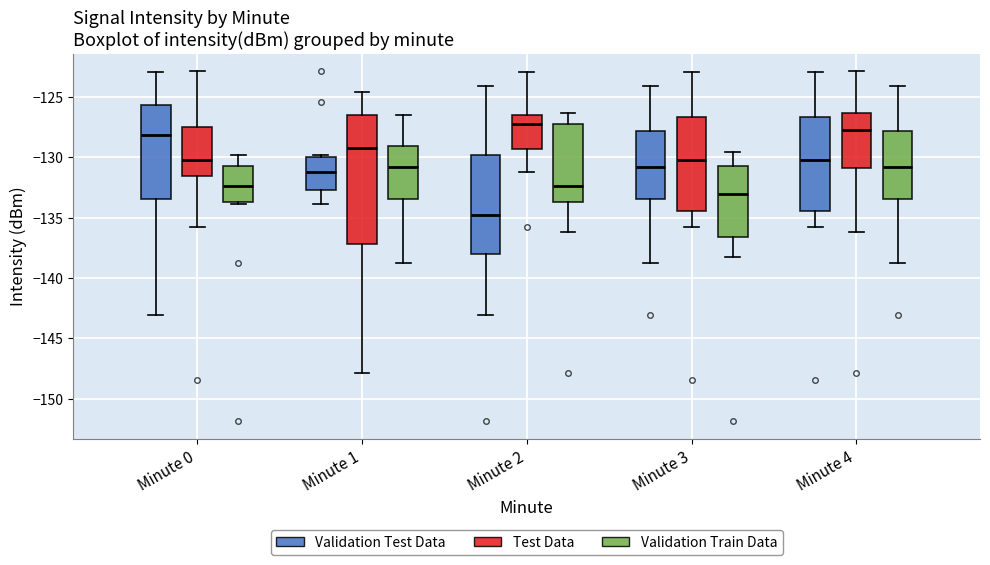

Where is the lower edge of the box for Minute 2 (Validation Train Data) on the y-axis? The values are not printed on the chart, so give them approximately, as read against the axis.

-133.5